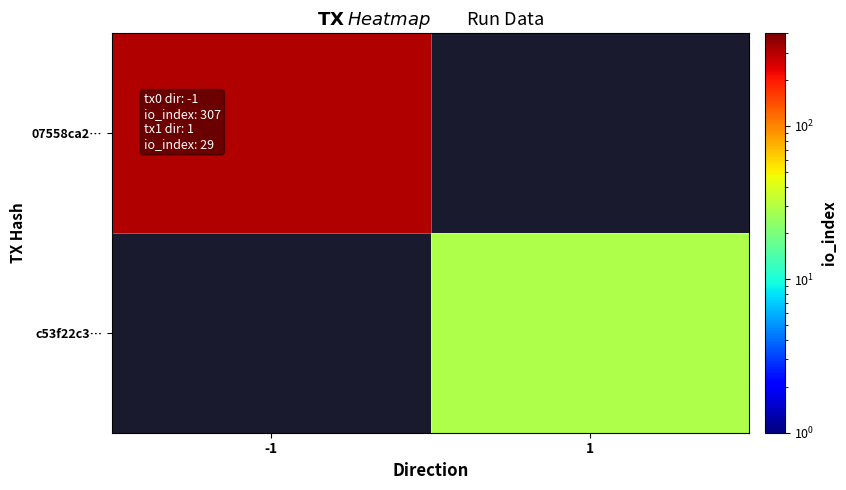

At which category does the chart reach its minimum across all series?

1